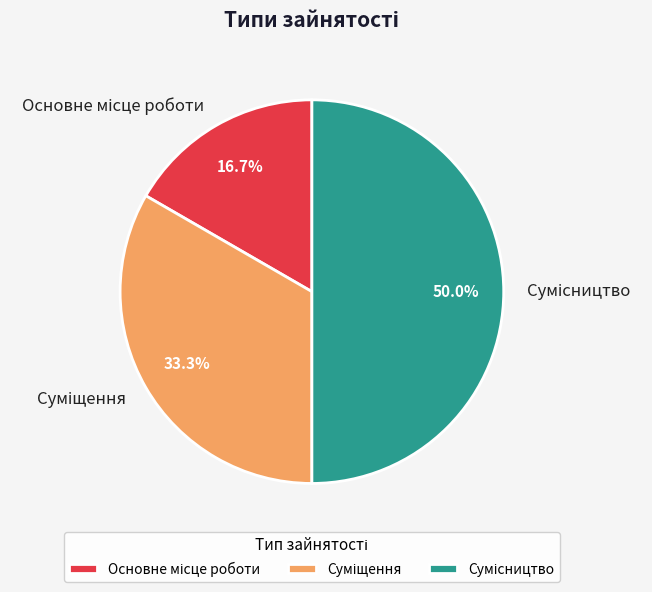

To the nearest percent, what is the average slice percentage?

33%